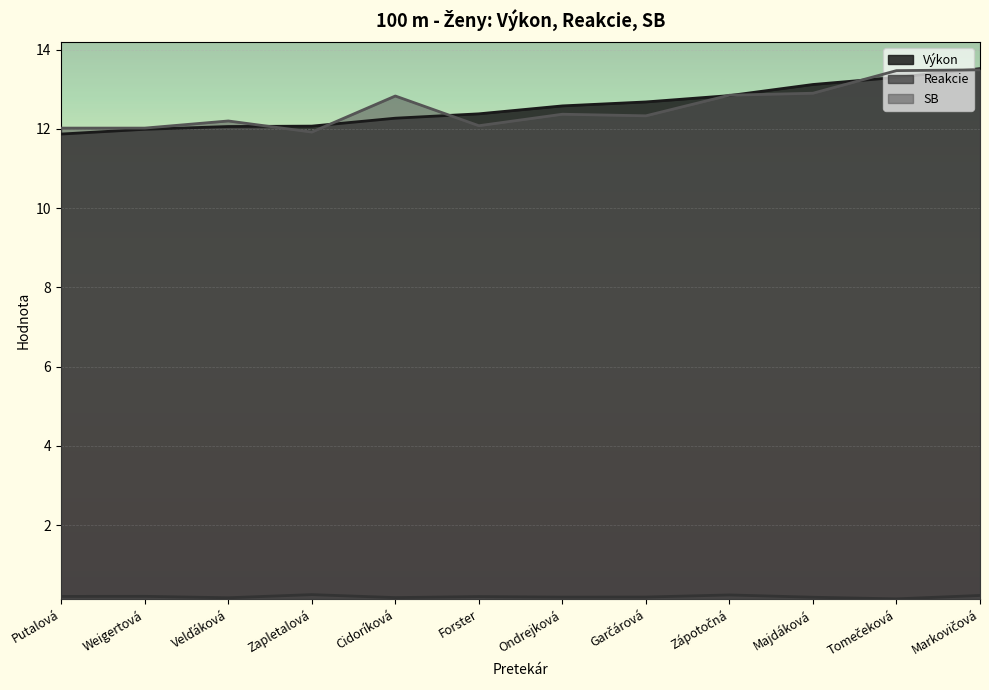

What is the spread (max minus min) of values at Zápotočná?

12.6